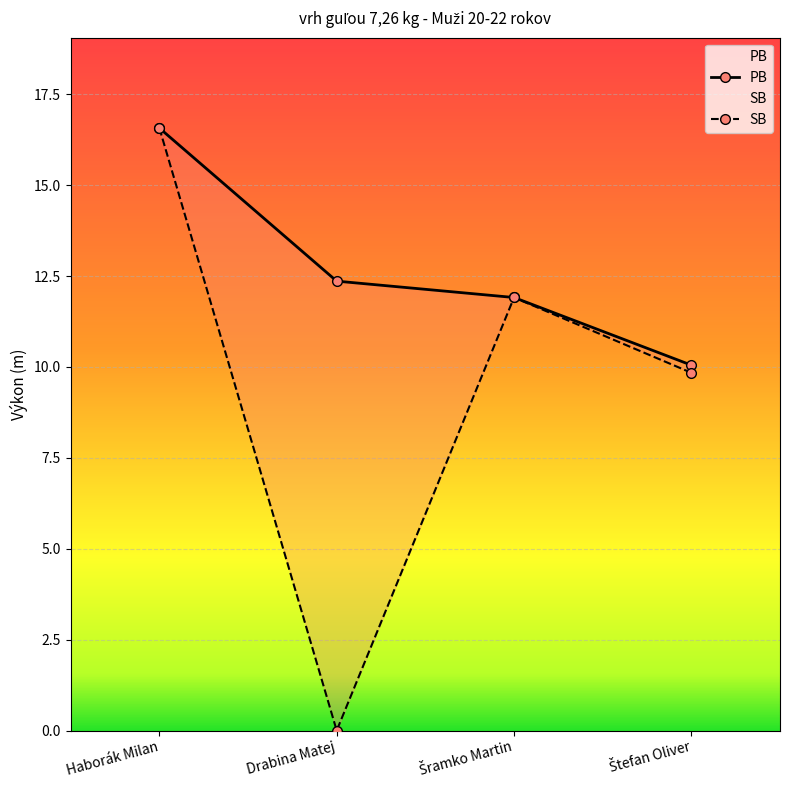

What is the sum of all SB values?

38.3